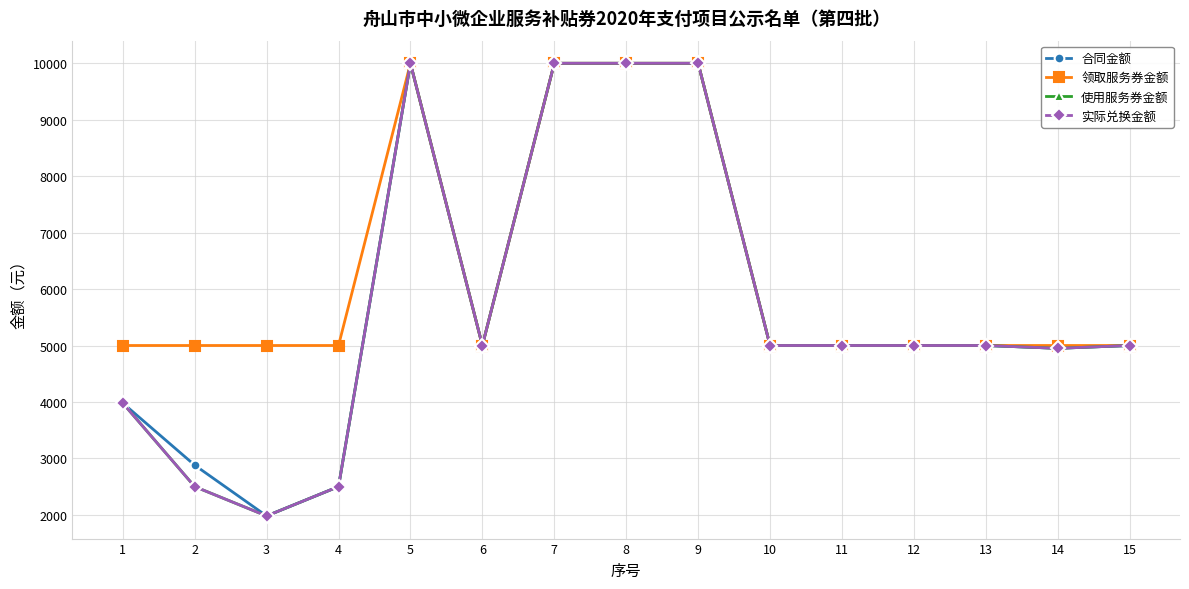

How many interior local peaks does the 合同金额 series have?

1